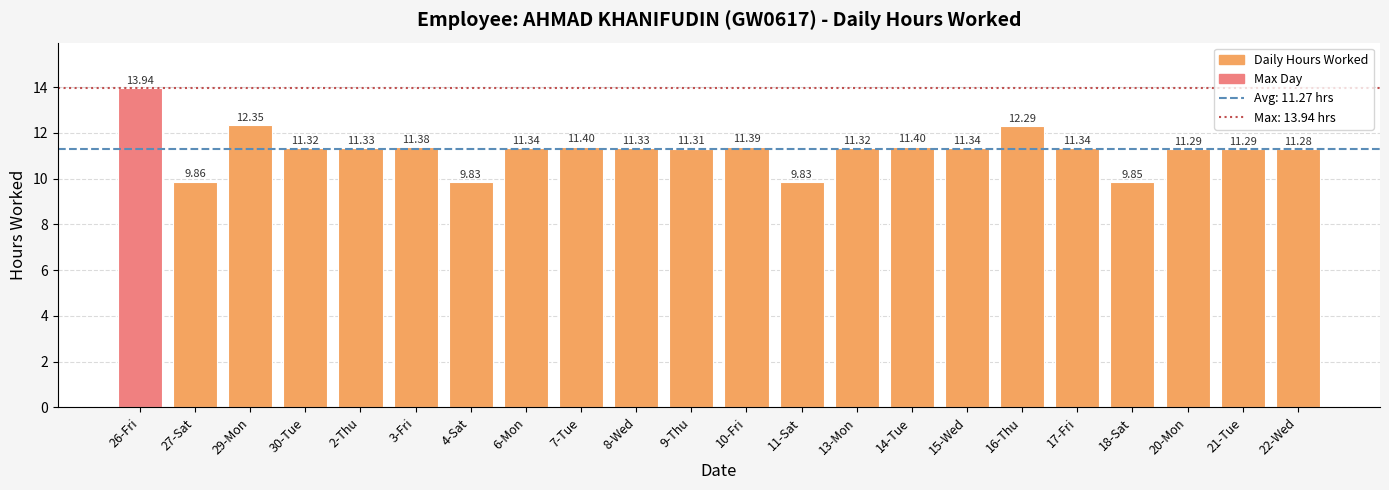

Between 16-Thu and 18-Sat, which is larger?

16-Thu